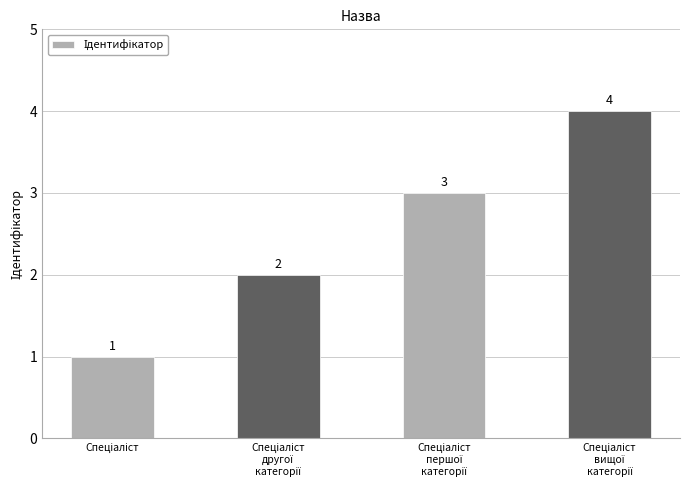

Reading left to right, extract all data points from this chart.

1	2	3	4